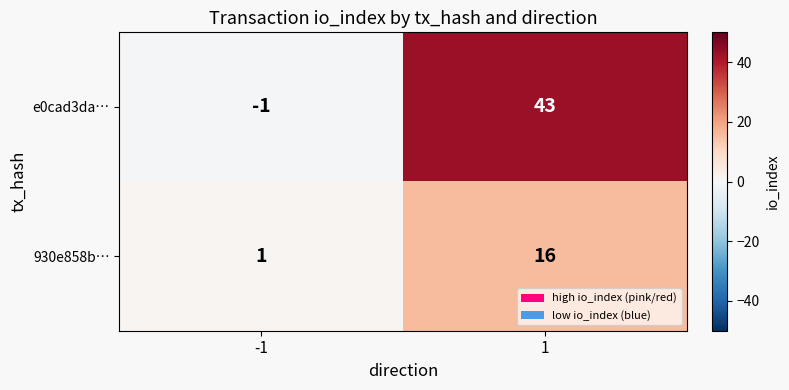

What is the sum of the e0cad3da… values at -1 and 1?

42